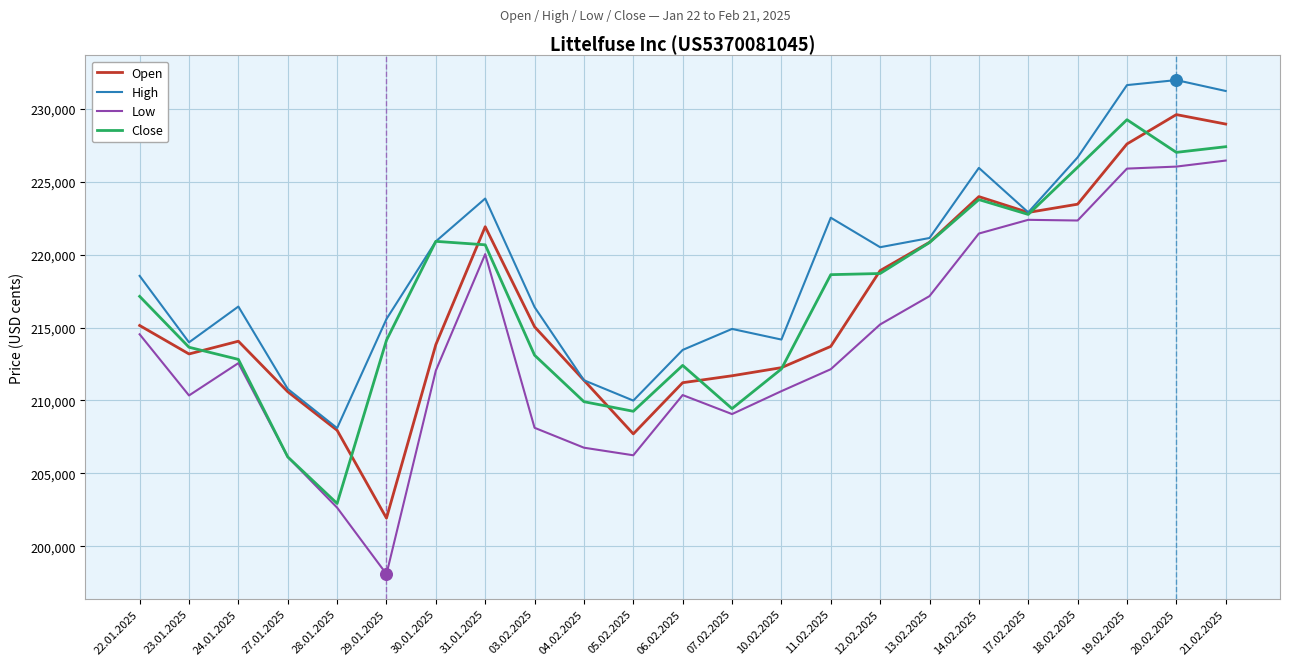

What are all the series names shown in the legend?

Open, High, Low, Close